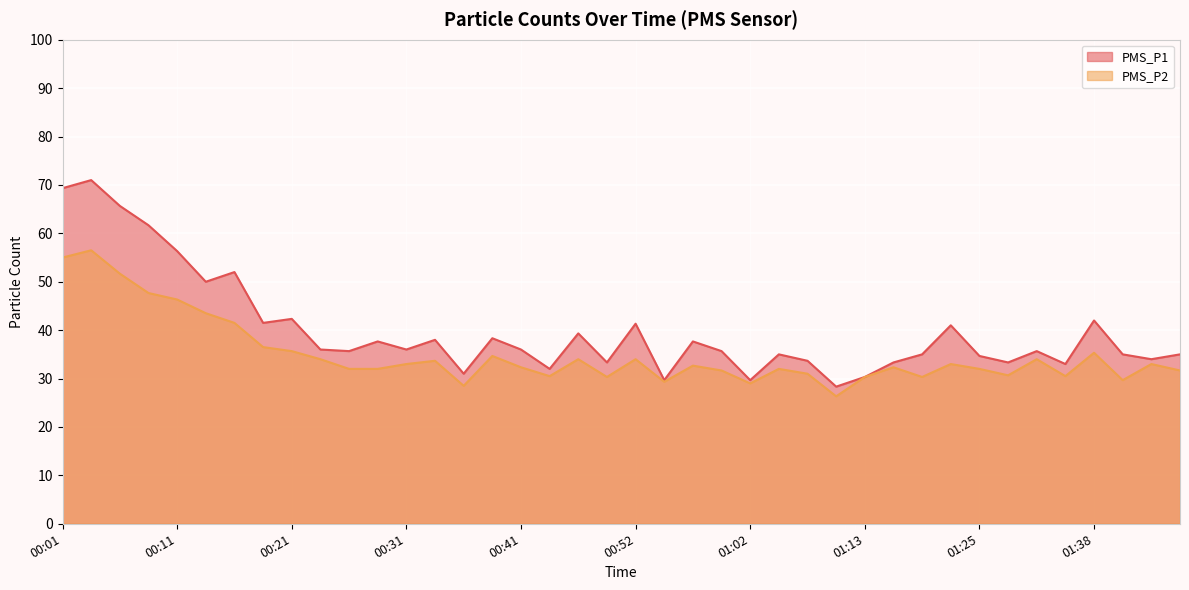

At which category is the sum across all series the highest?

00:04